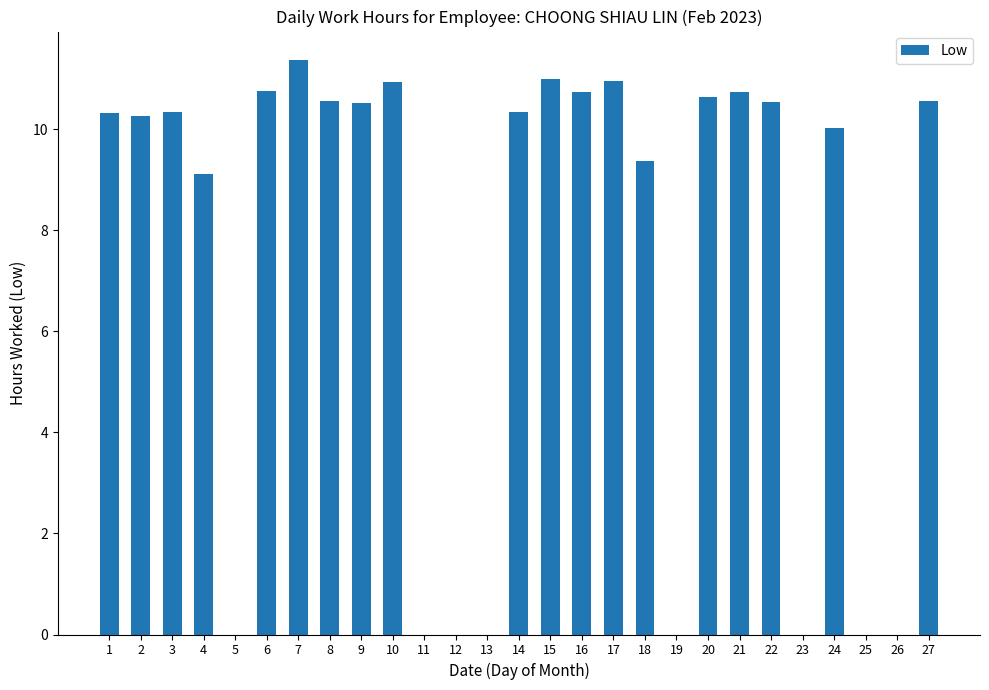

What is the sum of all values?

199.2